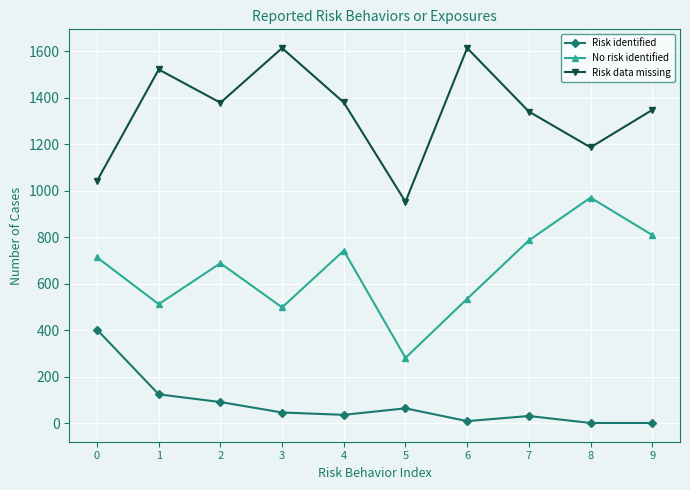

At 2, list the series in order from largest to smallest.

Risk data missing, No risk identified, Risk identified